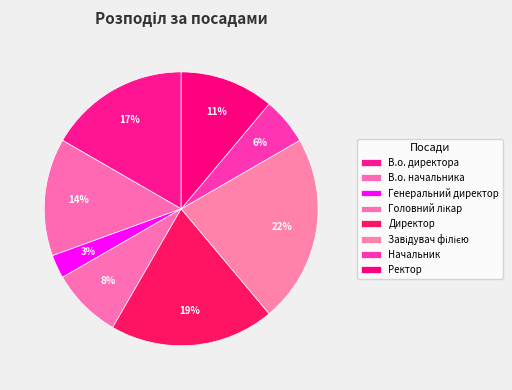

Which slice is the largest?

Завідувач філією